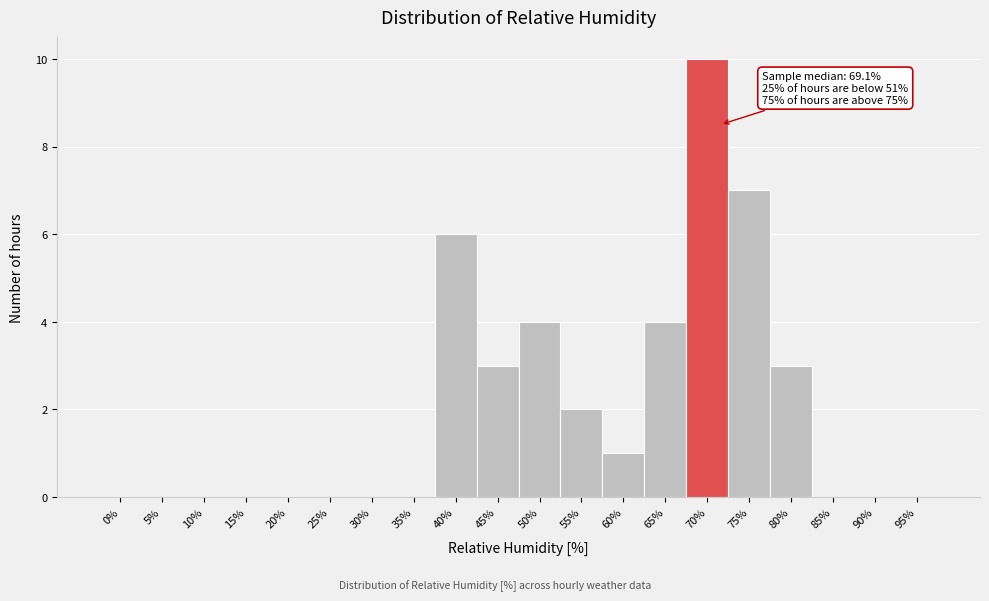

Reading left to right, what are all the values shown in this chart?

0%=0	5%=0	10%=0	15%=0	20%=0	25%=0	30%=0	35%=0	40%=6	45%=3	50%=4	55%=2	60%=1	65%=4	70%=10	75%=7	80%=3	85%=0	90%=0	95%=0